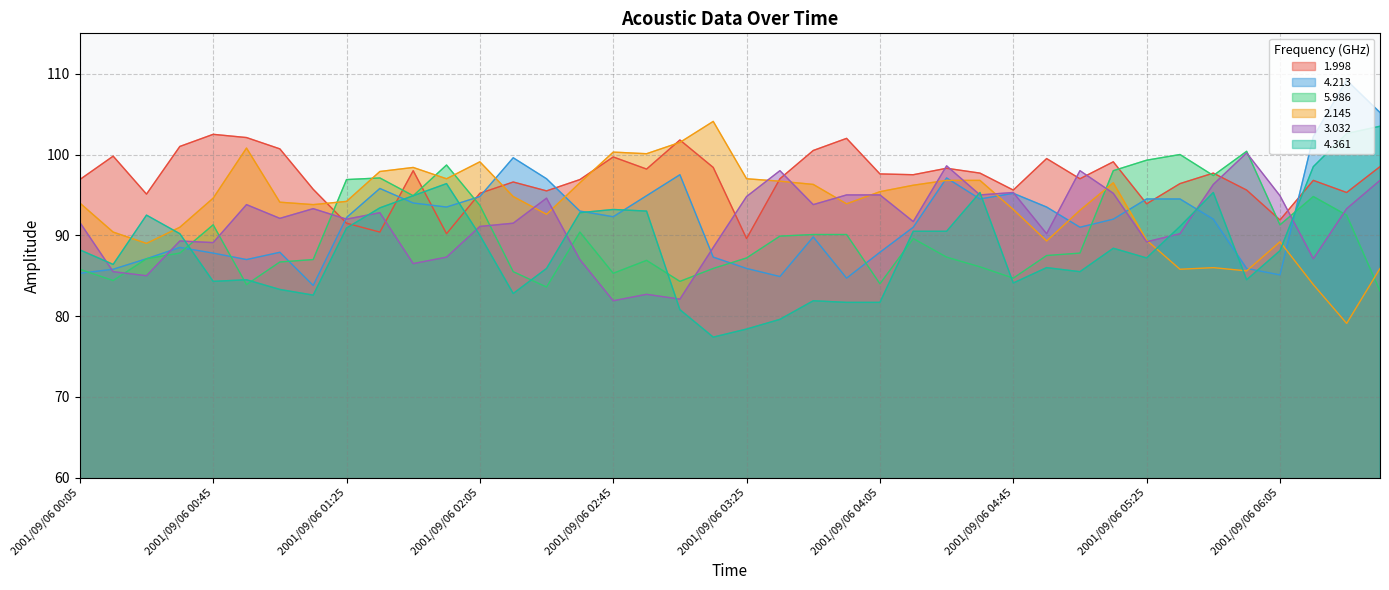

Which label corresponds to the largest value in the chart?

2001/09/06 06:25